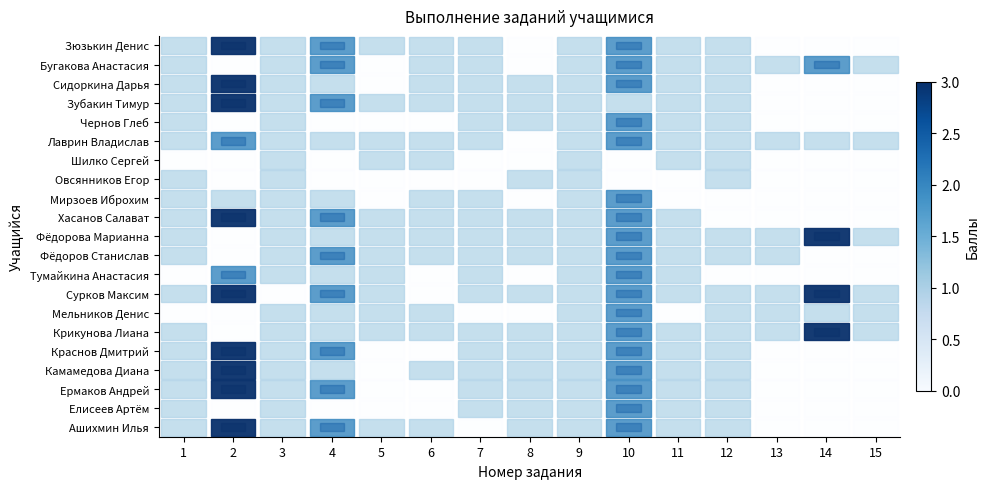

What is the total value across all series at 10?

37